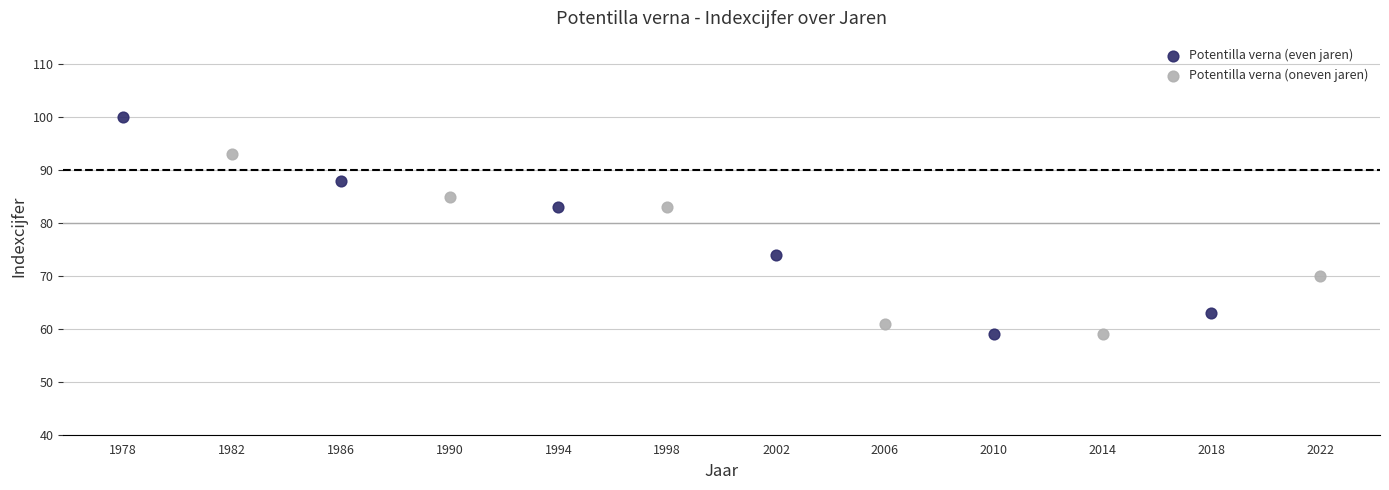

Which series reaches the maximum Y coordinate?

Potentilla verna (even jaren)